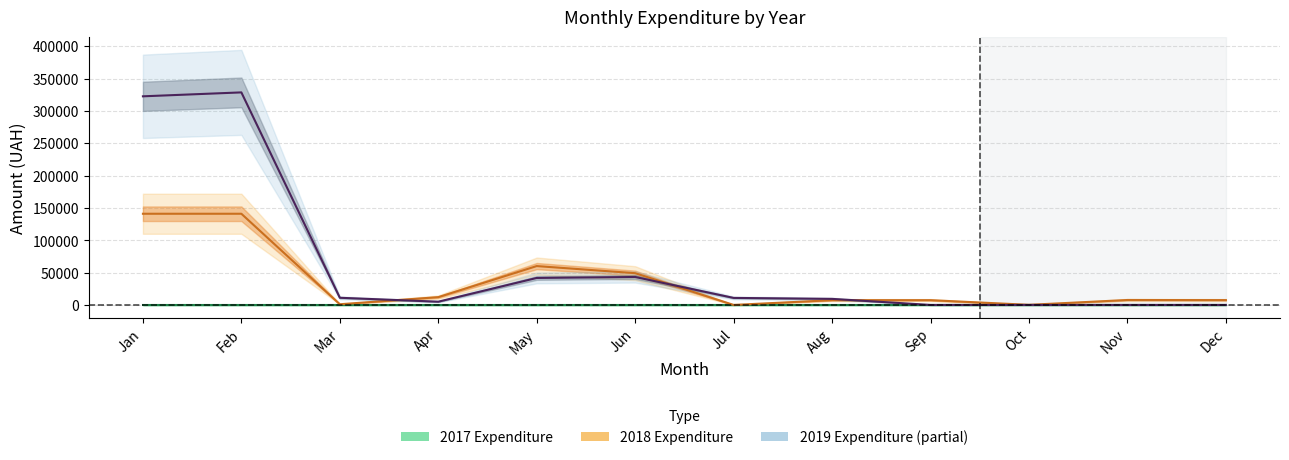

What is the difference between the 2018 Expenditure values at Nov and Oct?

7465.5